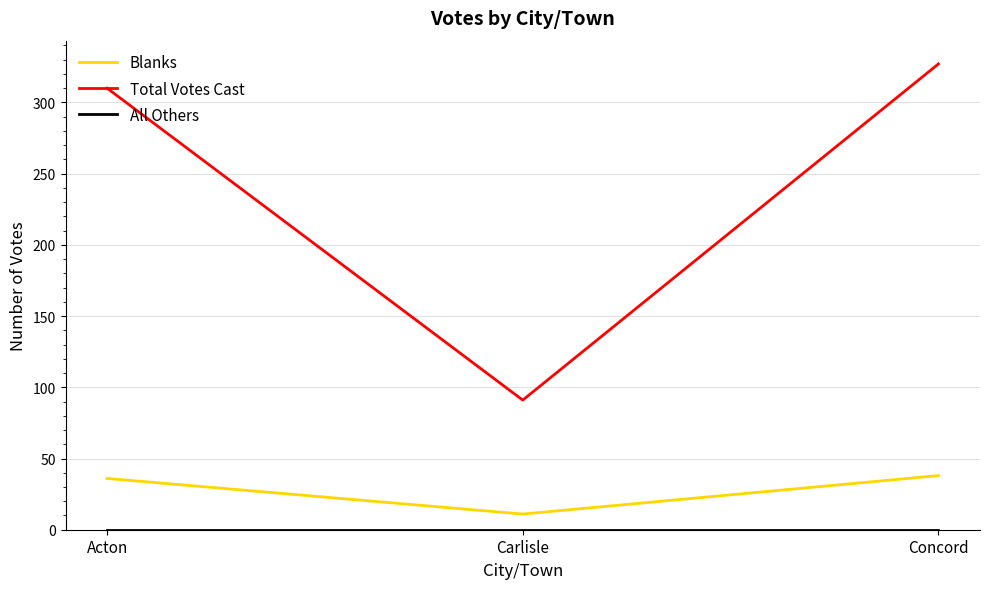

Which series has the largest total across all categories?

Total Votes Cast